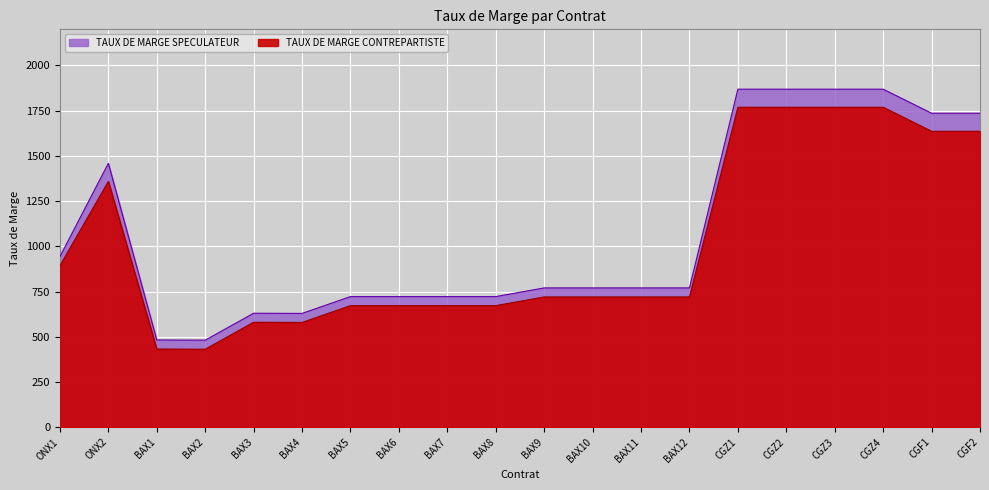

Reading left to right, extract all data points from this chart.

TAUX DE MARGE CONTREPARTISTE: ONX1=893	ONX2=1359	BAX1=432	BAX2=431	BAX3=580	BAX4=579	BAX5=672	BAX6=672	BAX7=672	BAX8=672	BAX9=720	BAX10=720	BAX11=720	BAX12=720	CGZ1=1769	CGZ2=1769	CGZ3=1769	CGZ4=1769	CGF1=1636	CGF2=1636
TAUX DE MARGE SPECULATEUR: ONX1=943	ONX2=1459	BAX1=482	BAX2=481	BAX3=630	BAX4=629	BAX5=722	BAX6=722	BAX7=722	BAX8=722	BAX9=770	BAX10=770	BAX11=770	BAX12=770	CGZ1=1869	CGZ2=1869	CGZ3=1869	CGZ4=1869	CGF1=1736	CGF2=1736